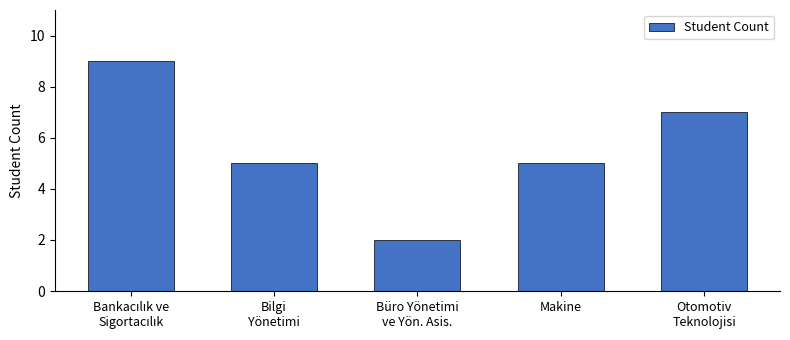

What is the label of the 4th bar from the left?

Makine